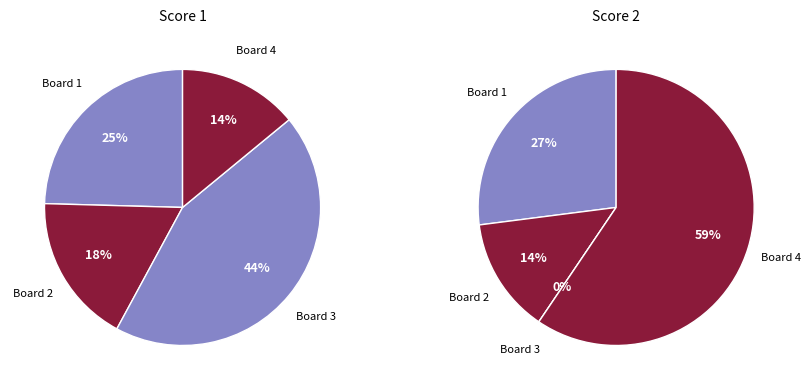

True or false: Subramanian Bharani accounts for 29% of the total.

False